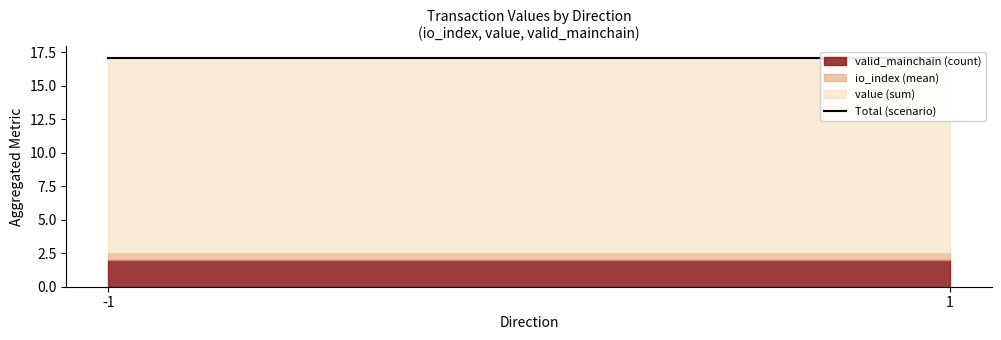

Which category has the highest value across all series?

-1